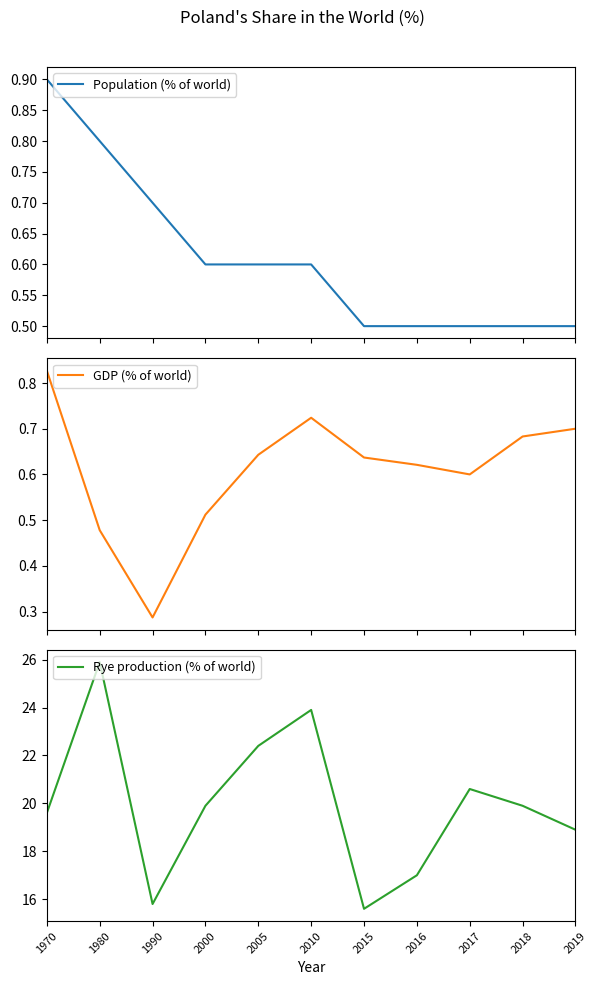

Which has a higher value, 2005 or 2019?

2005